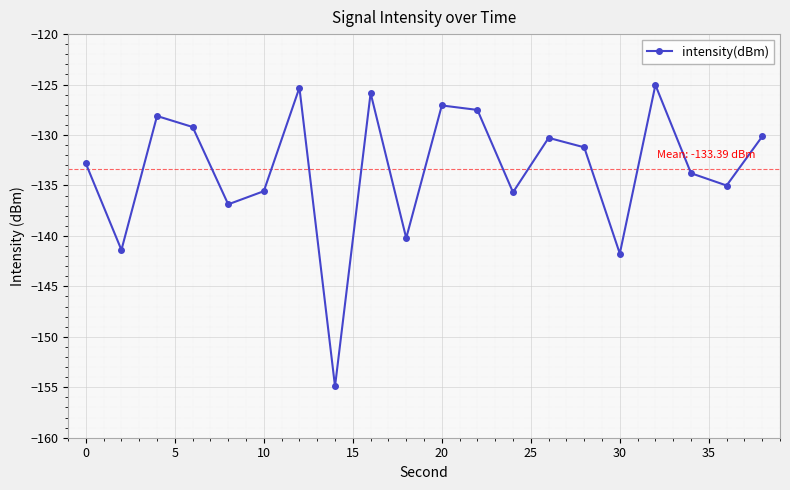

Does the chart display data point markers on the line(s)?

Yes